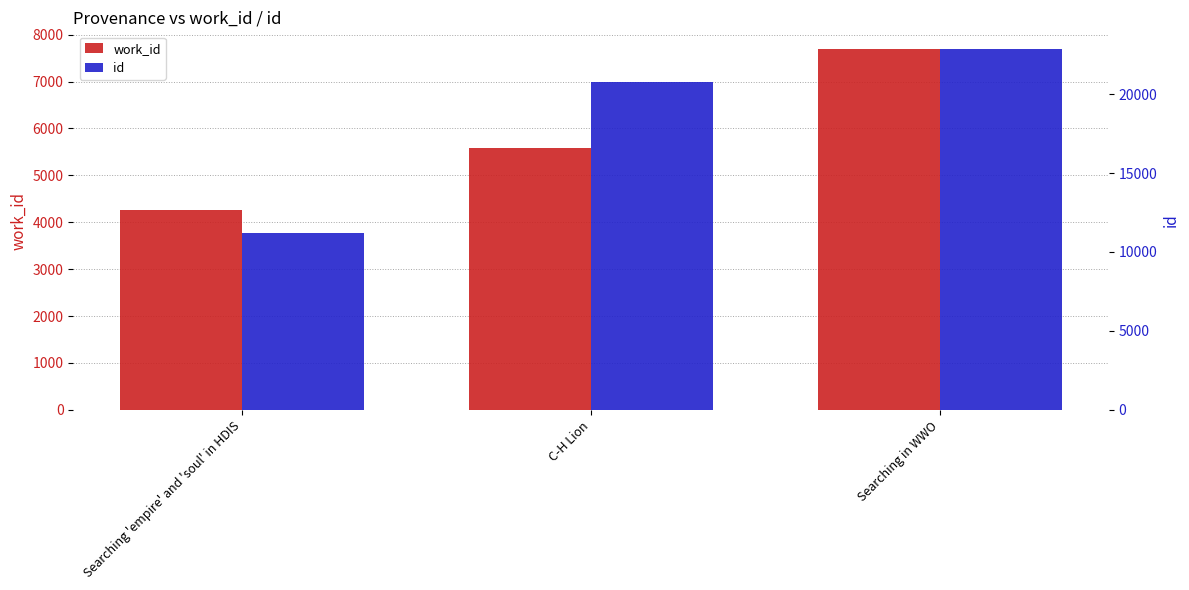

Are the bars grouped side by side (vs. stacked)?

Yes